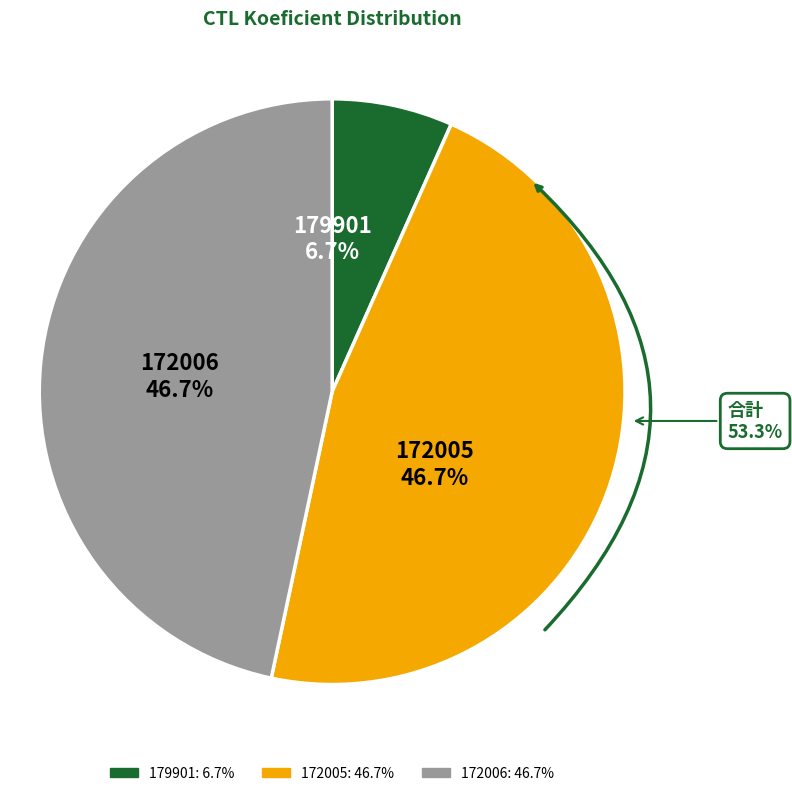

Rank the categories by value from highest to lowest.

172005, 172006, 179901